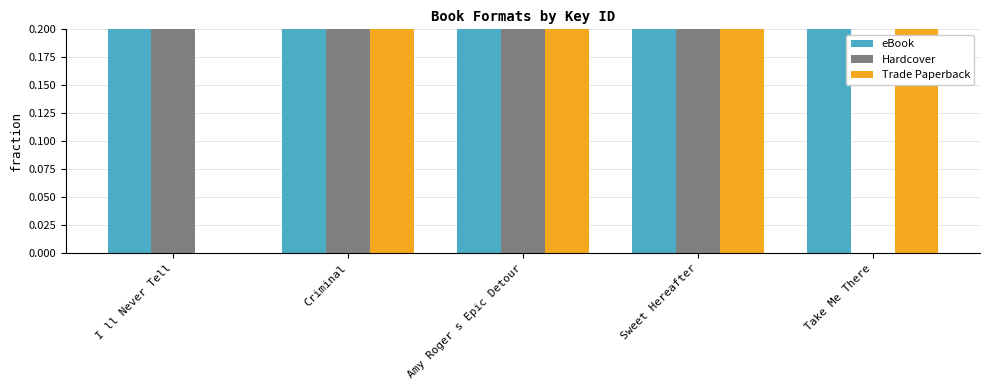

Rank the series by their maximum value, from lowest to highest.

Trade Paperback, eBook, Hardcover